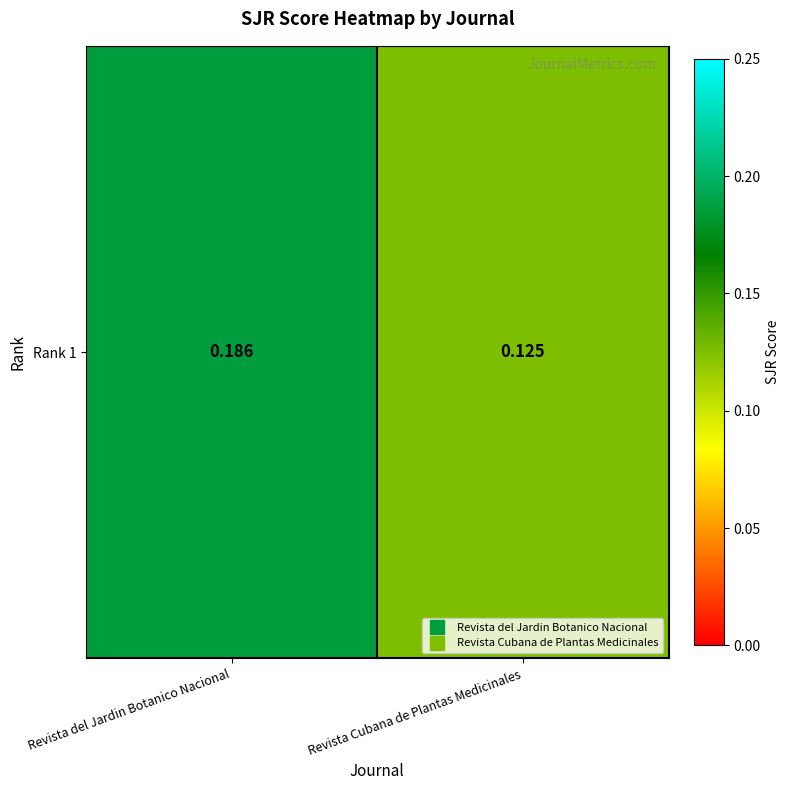

What is the sum of the values at Revista del Jardin Botanico Nacional and Revista Cubana de Plantas Medicinales?

0.3